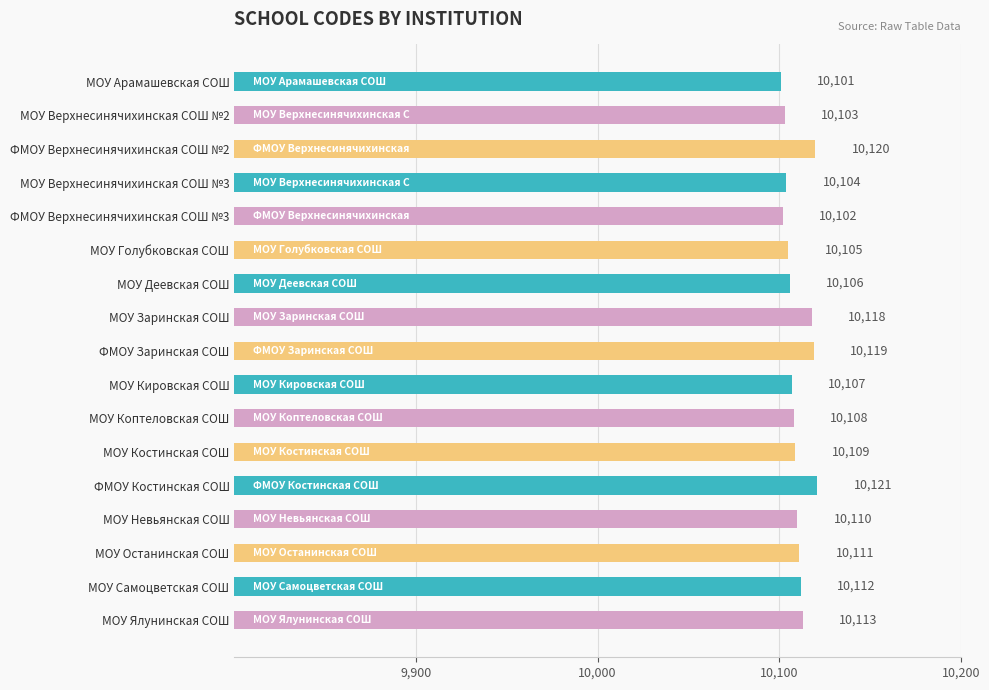

How many values are below 10109?

8